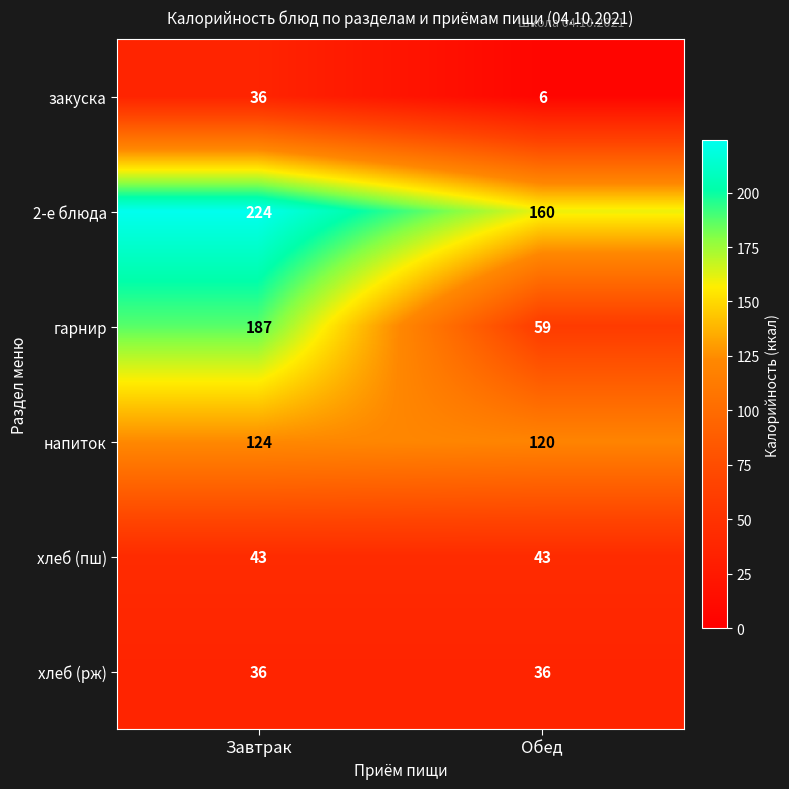

What is the difference between the закуска values at Обед and Завтрак?

30